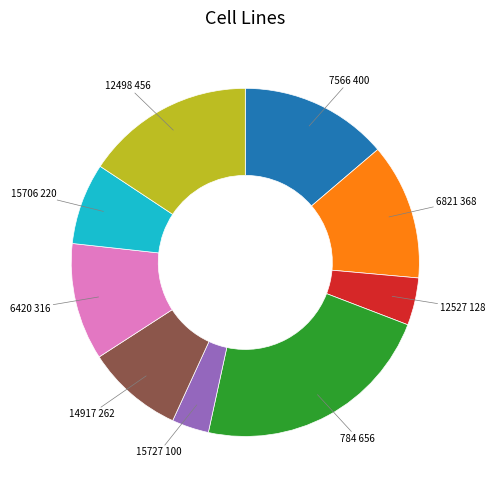

Does any single category account for the majority?

No